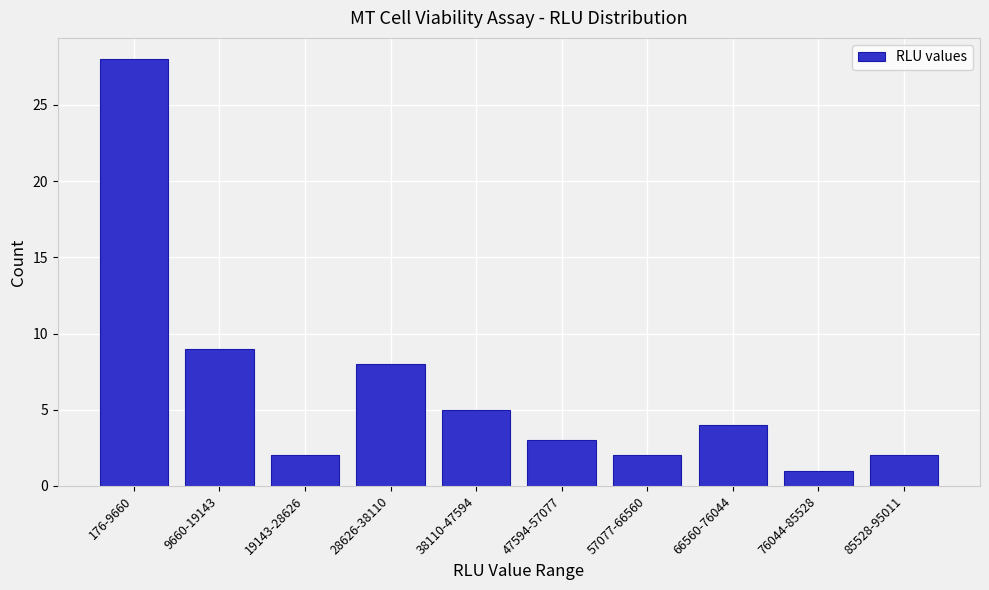

Reading right to left, list all the values displayed in this chart.

2	1	4	2	3	5	8	2	9	28